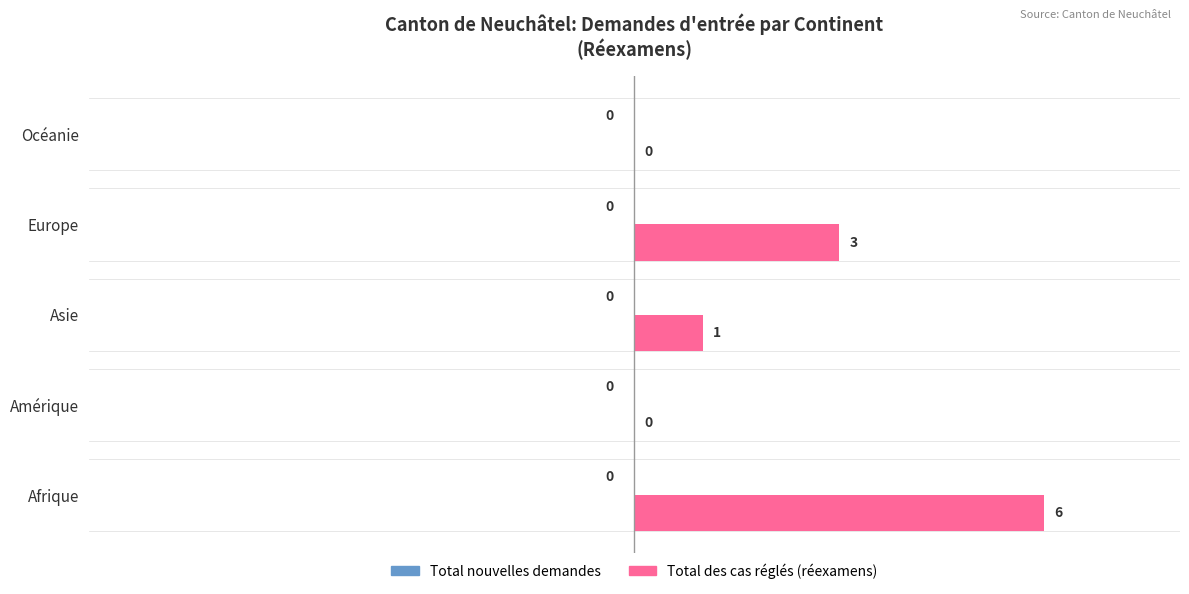

What is the change in value from Amérique to Europe?

+3